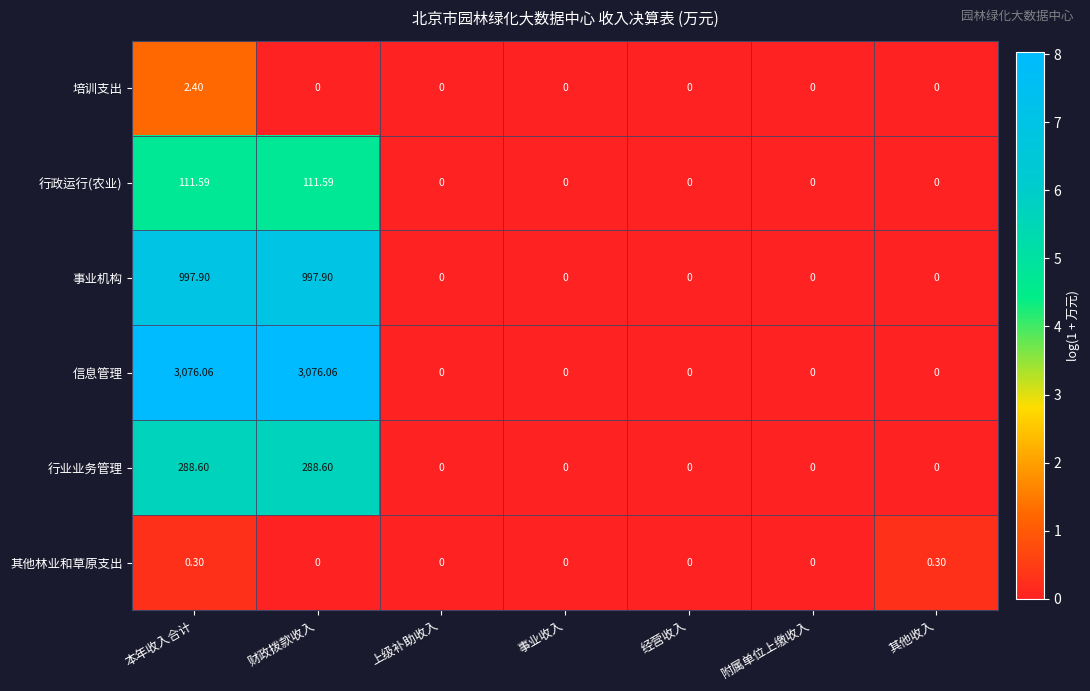

Which series has the largest range (max minus min)?

信息管理